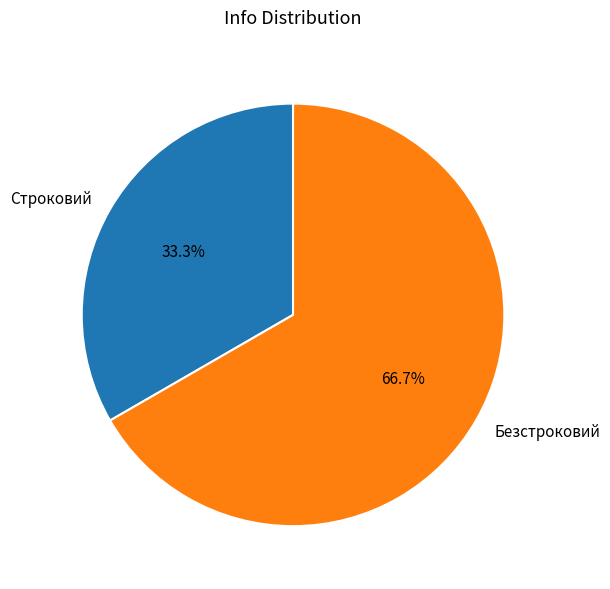

Does Строковий represent more than half of the total?

No